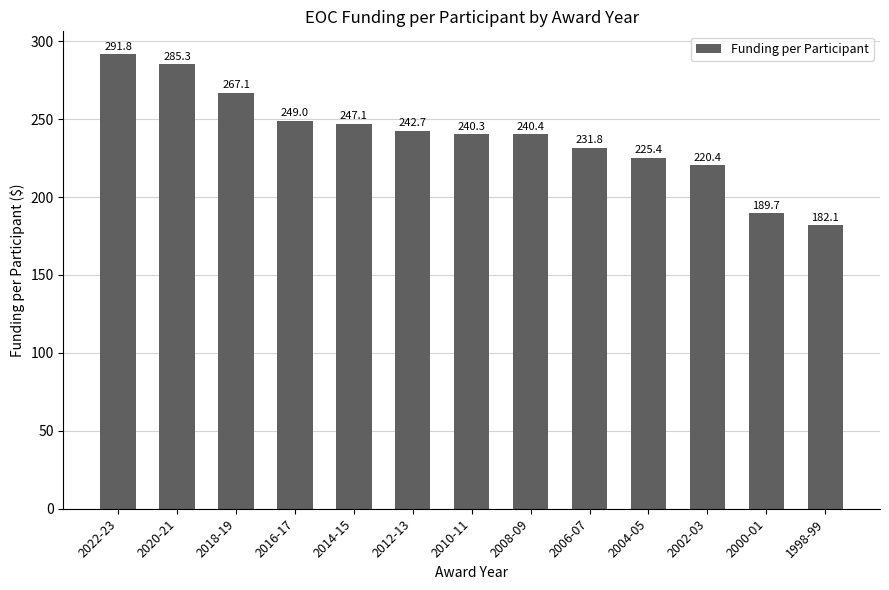

Does the chart contain any negative values?

No